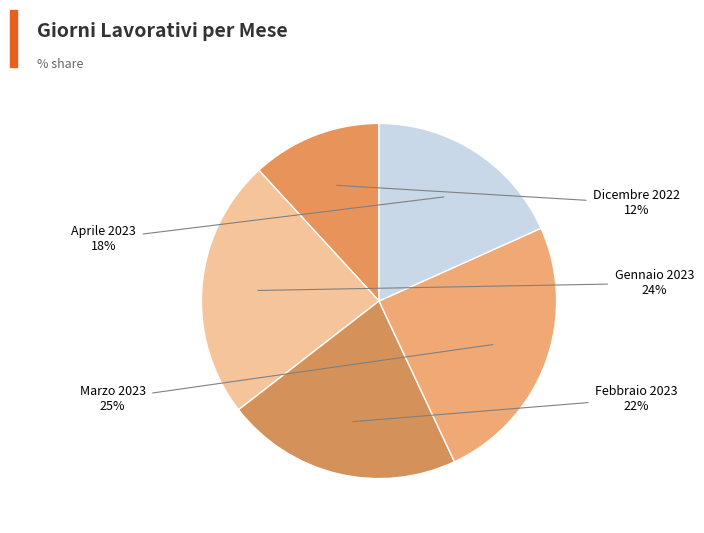

Which slice is the smallest?

Dicembre 2022